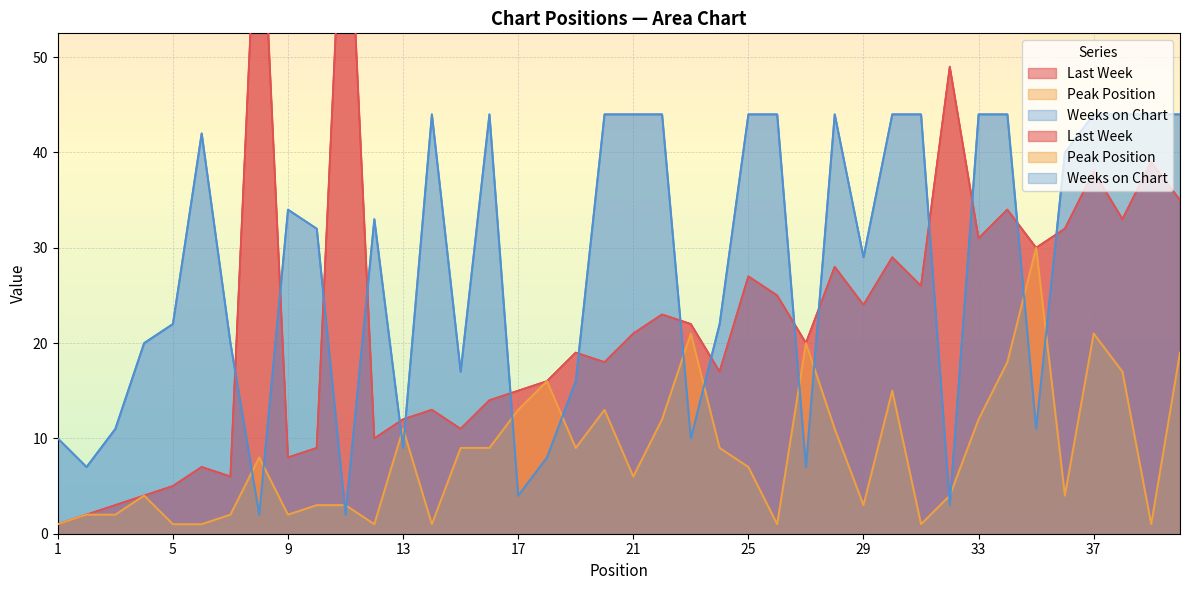

What is the maximum value for Peak Position?

30